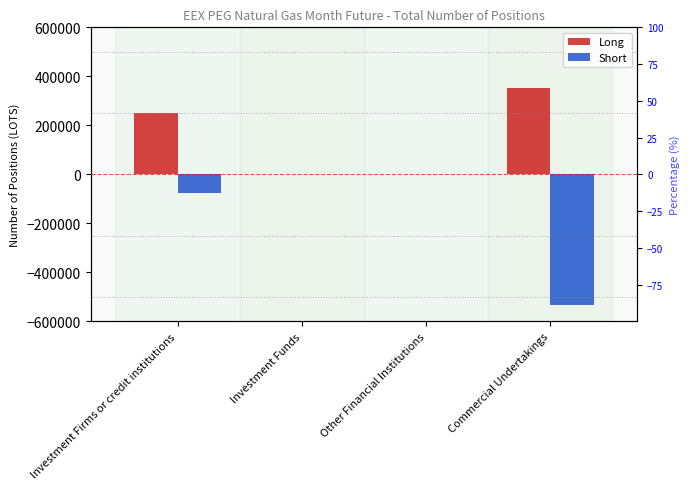

Reading left to right, what are all the values shown in this chart?

Long: 250030	0	0	351556
Short: -77689	0	0	-532109